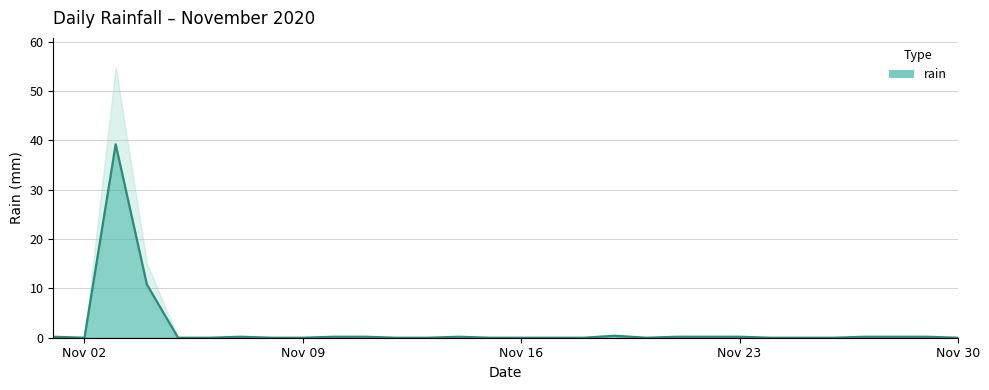

Count the number of data series in this chart.

1